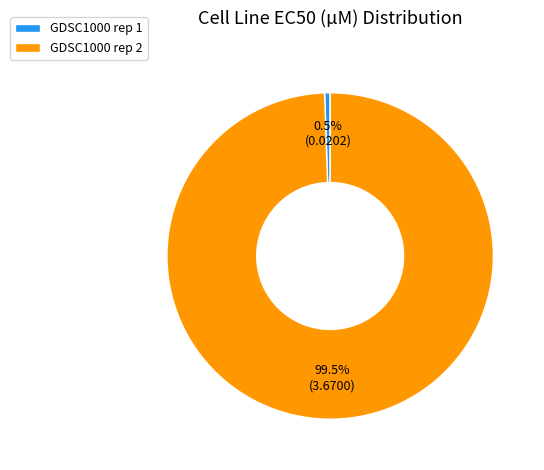

To the nearest percent, what is the combined percentage of GDSC1000 rep 2 and GDSC1000 rep 1?

100%